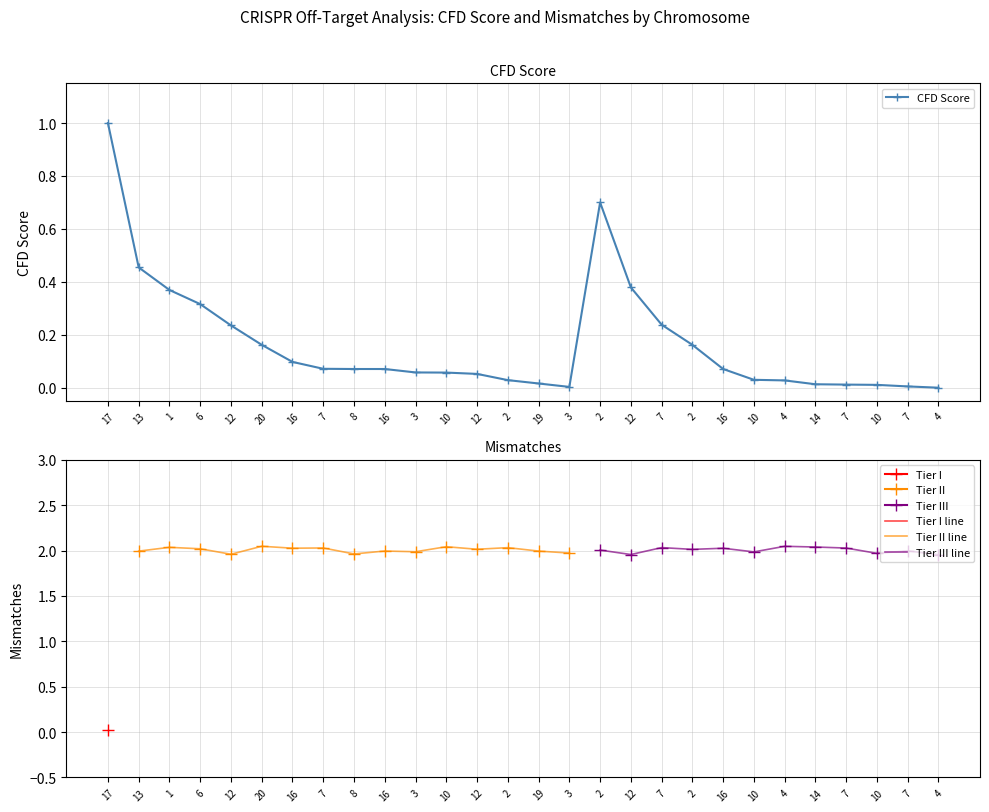

What is the difference between the maximum and minimum values?

1.0